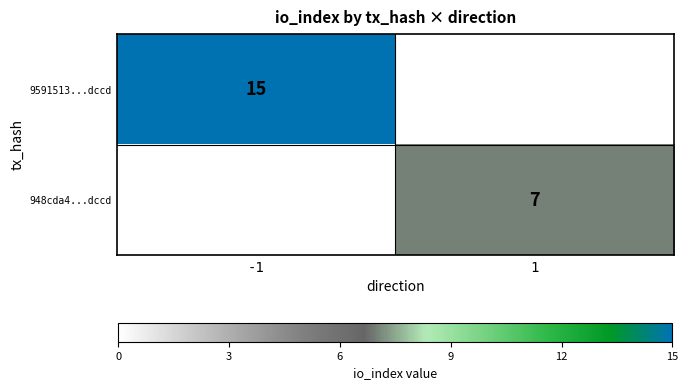

The value of 9591513...dccd at -1 is 4. True or false?

False